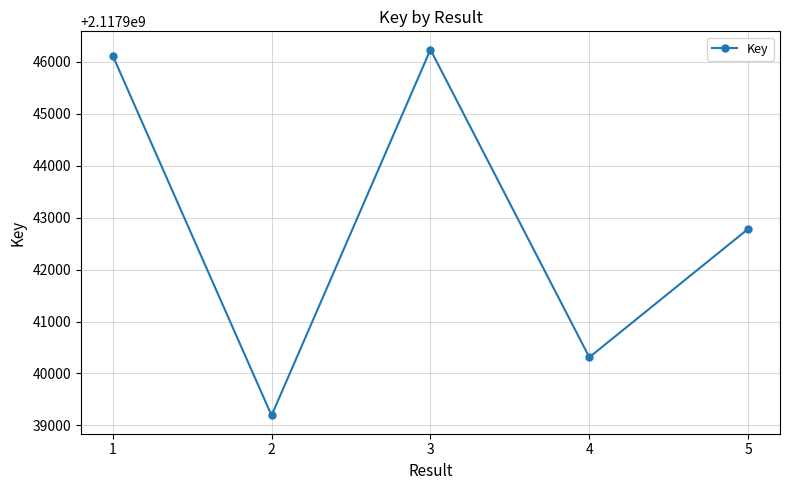

What is the maximum value shown in the chart?

2117946237